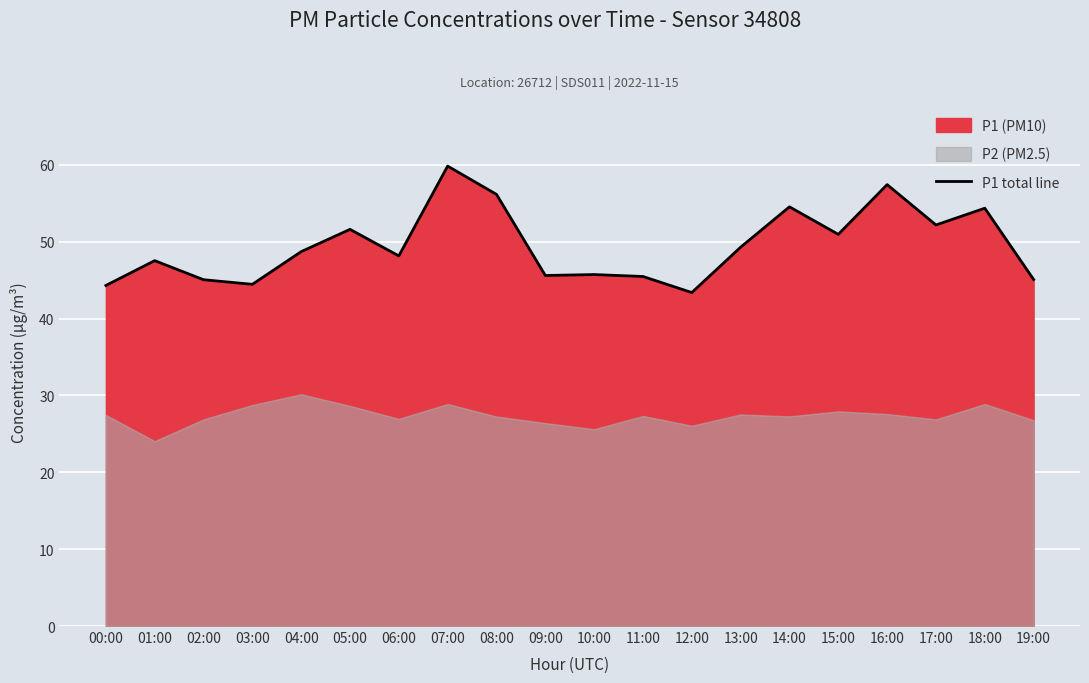

What is the average value?

49.5